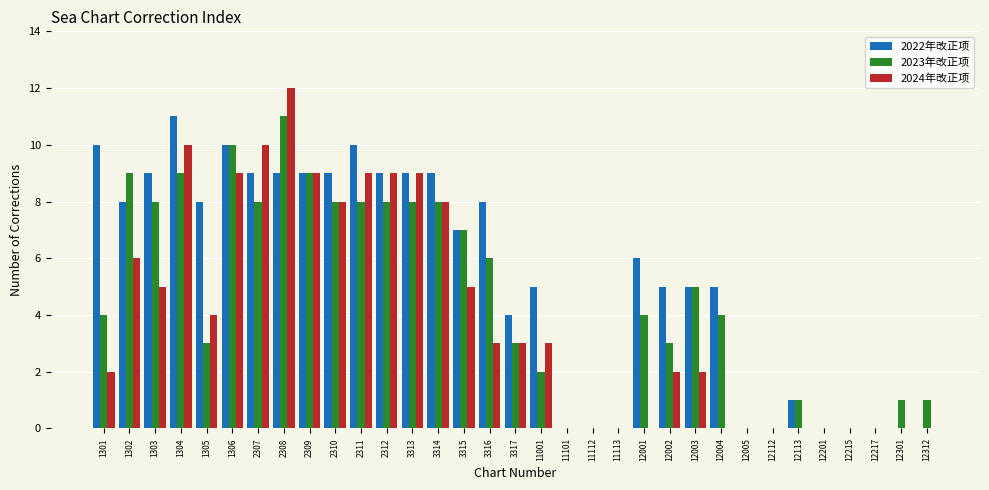

What is the total value across all series at 11001?

10